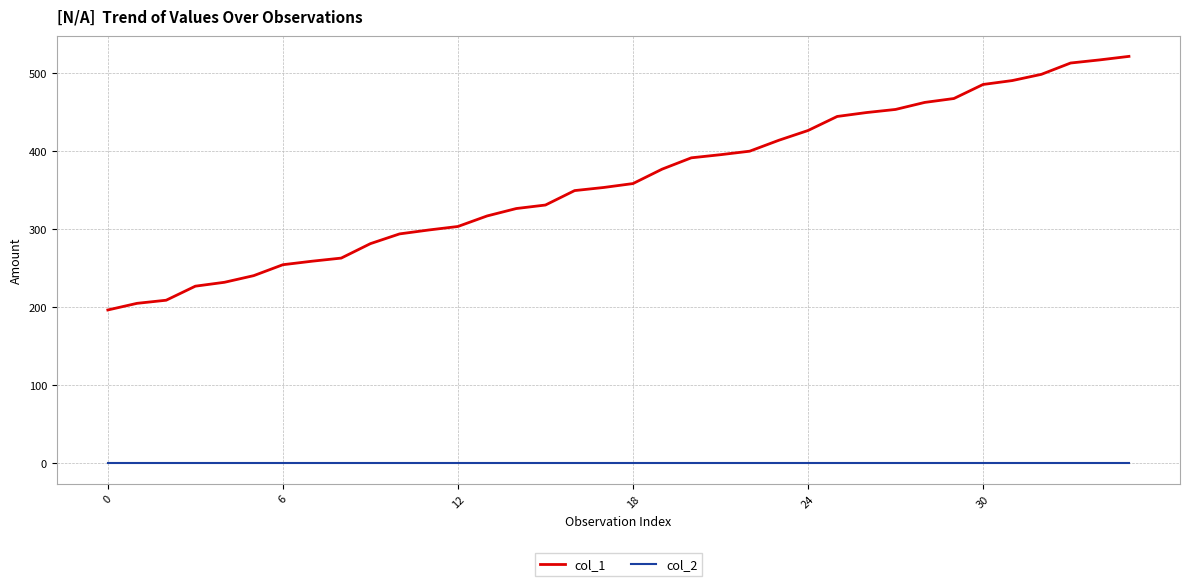

True or false: col_2 and col_1 cross at least once.

False